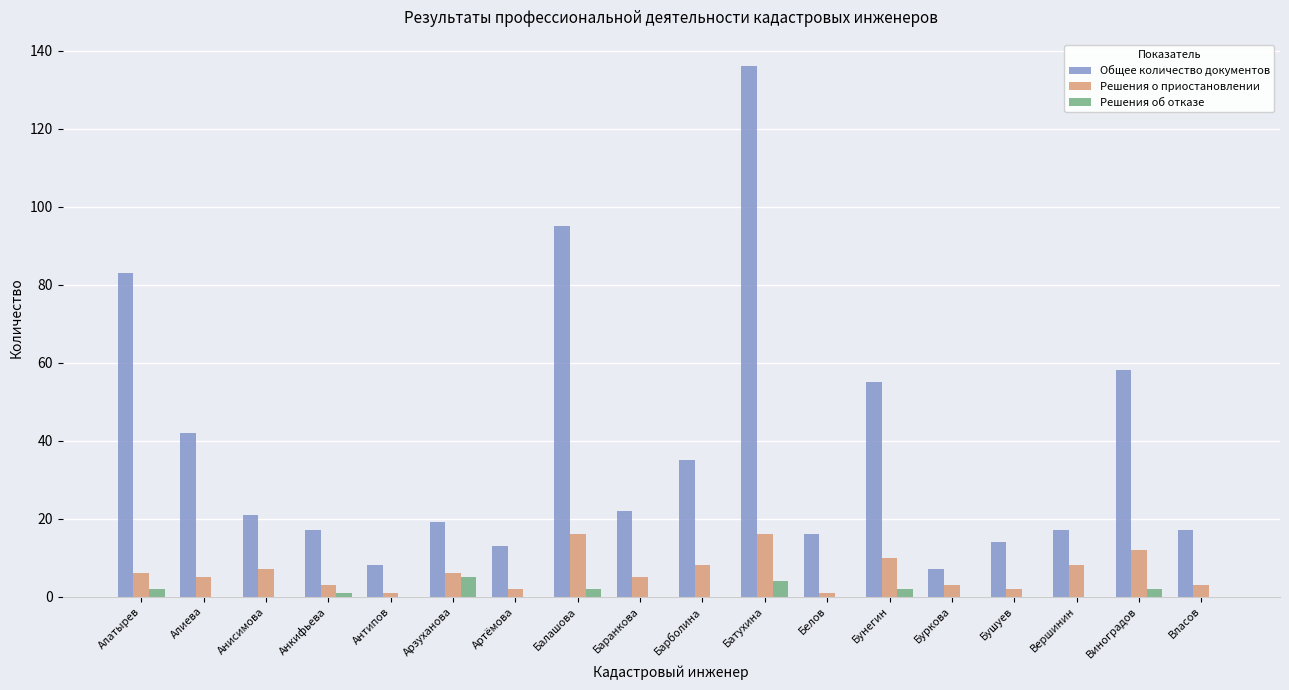

What is the greatest value displayed?

136